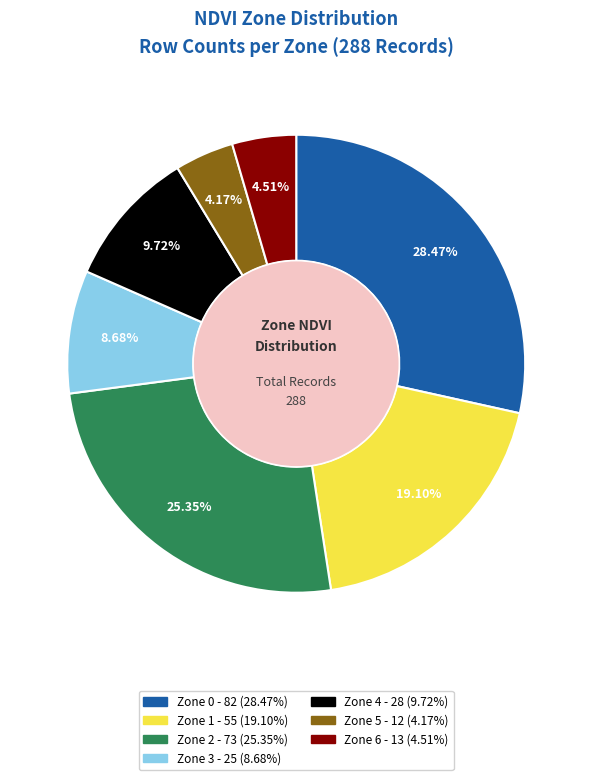

Which has a higher value, Zone 4 or Zone 0?

Zone 0